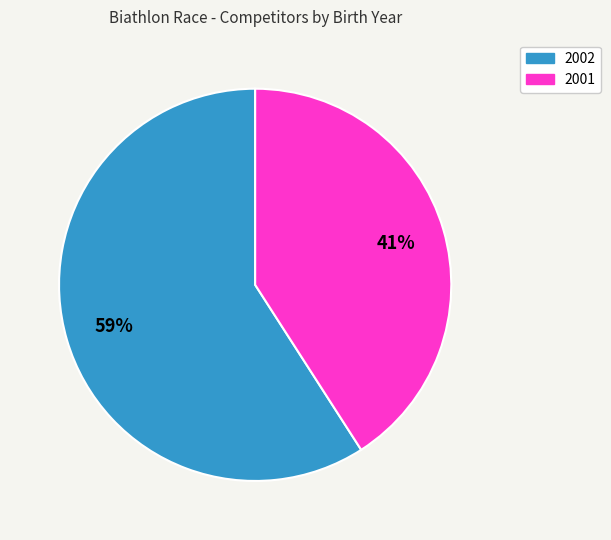

Do 2001 and 2002 together represent more than half of the pie?

Yes